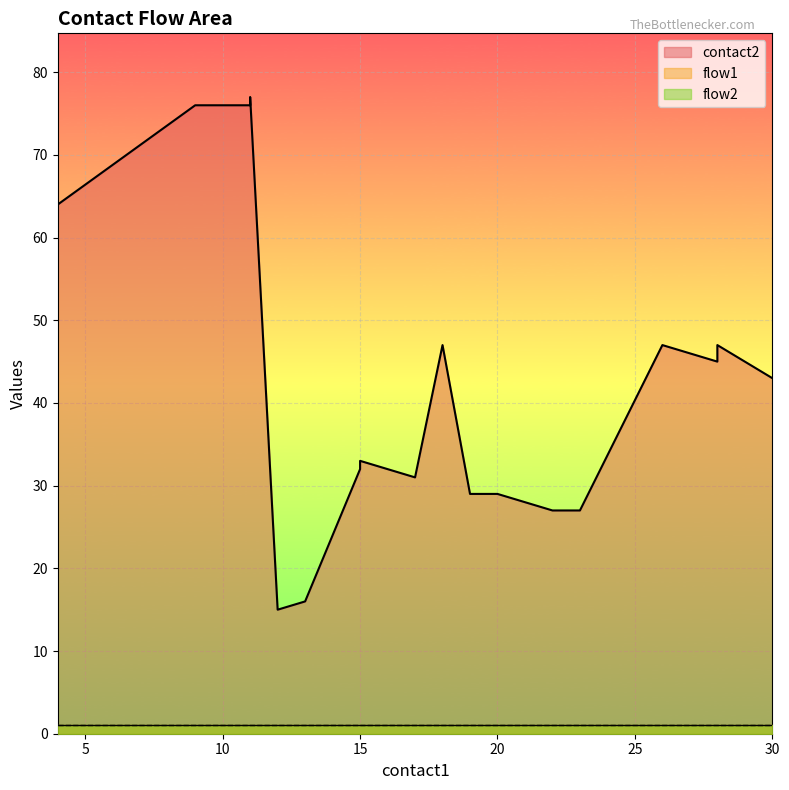

Is the value of flow2 at 19 greater than the value of flow1 at 4?

No